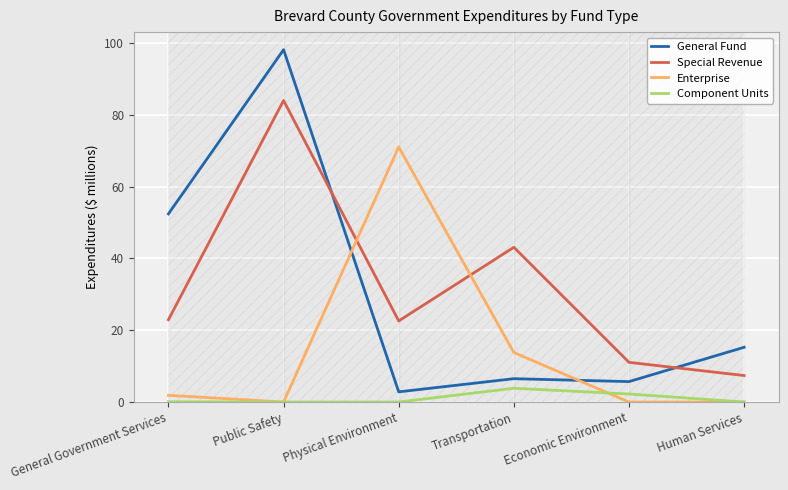

True or false: General Fund has more than 1 points higher than both neighbors.

True